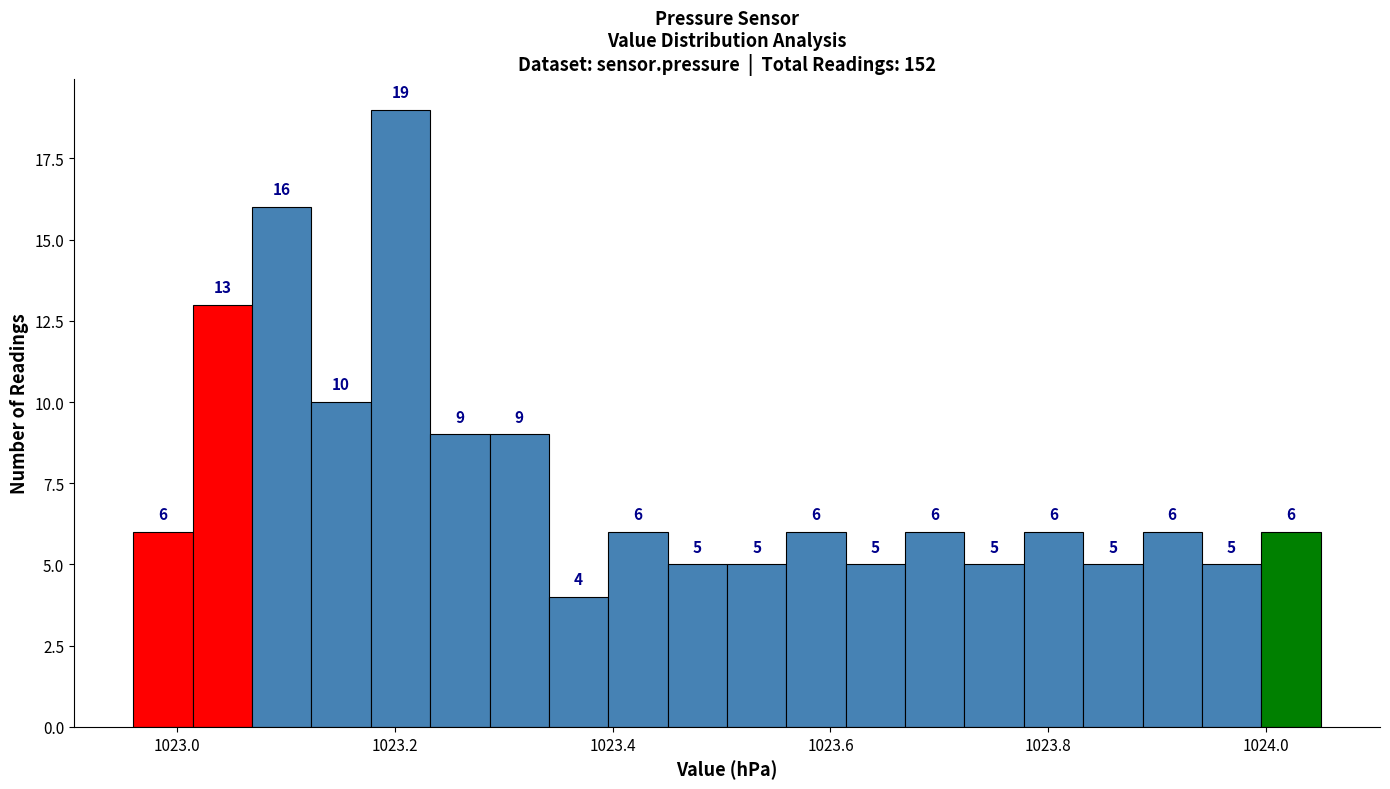

Around what value on the x-axis is the tallest bar? Give the approximate position of its centre, as read against the axis.

1023.20